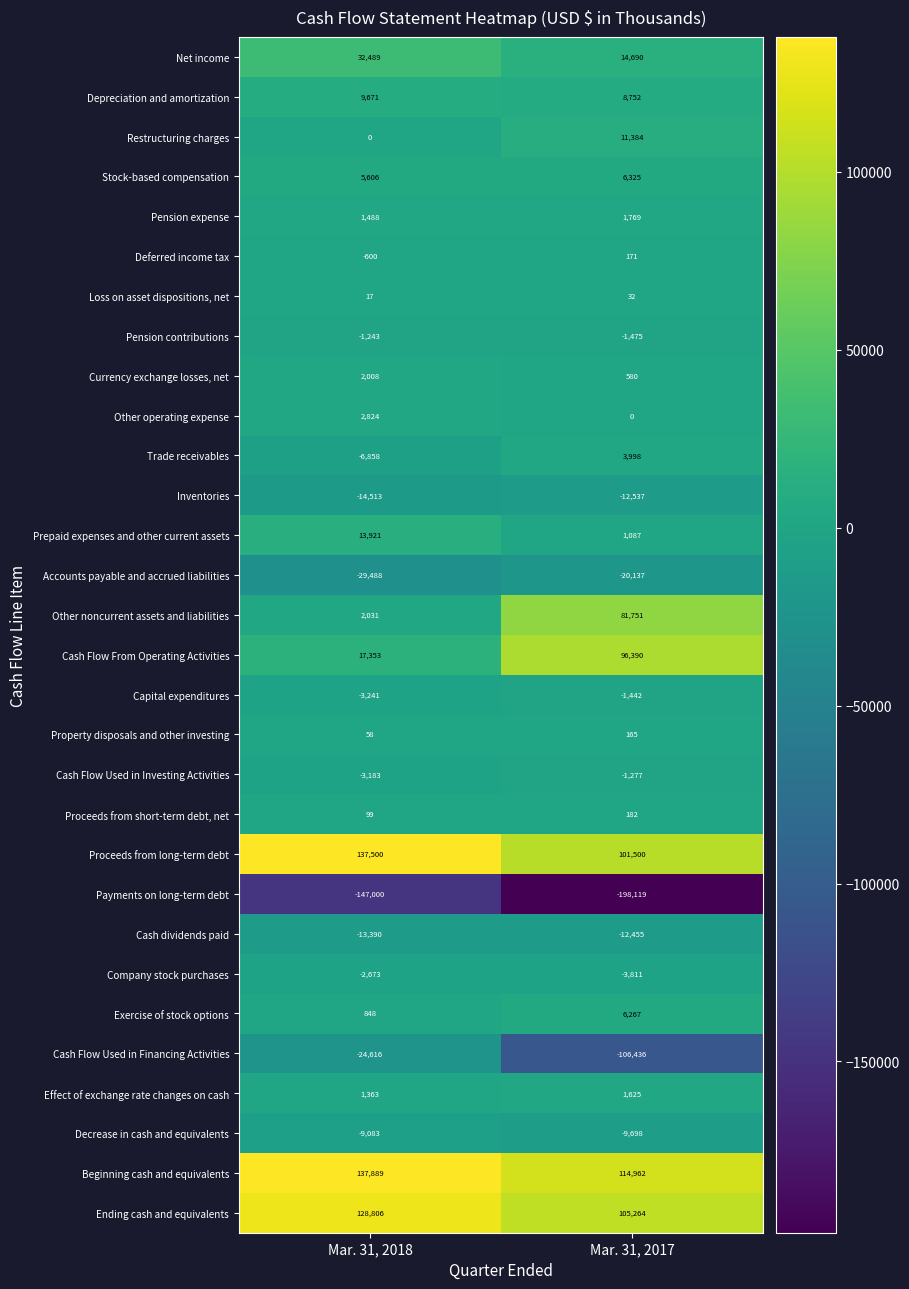

What is the difference between the Trade receivables values at Mar. 31, 2018 and Mar. 31, 2017?

10856